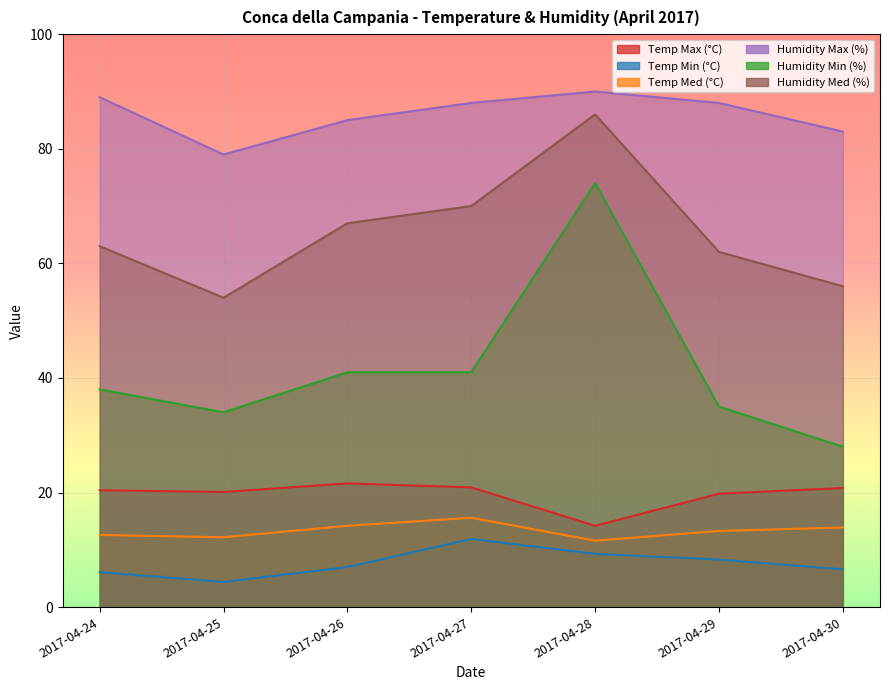

Where is Humidity Min (%) nearest to the value 51?

2017-04-26